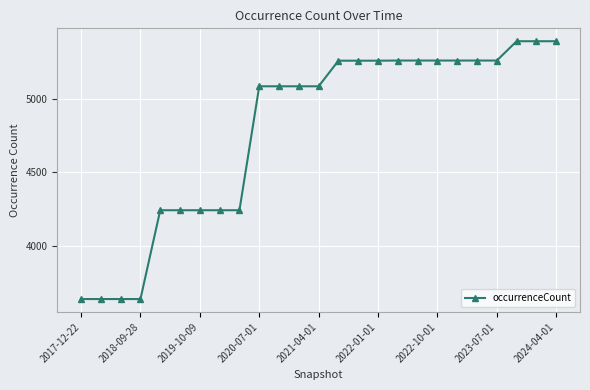

What is the smallest value displayed?

3635